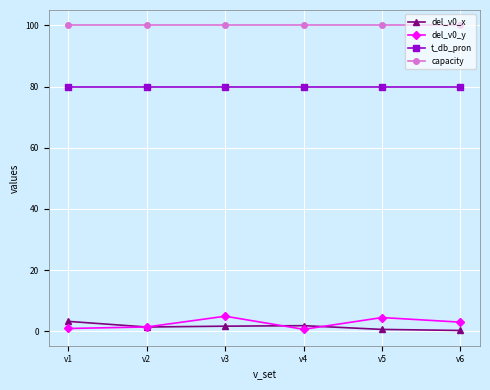

True or false: del_v0_x has more than 0 interior local peaks.

True